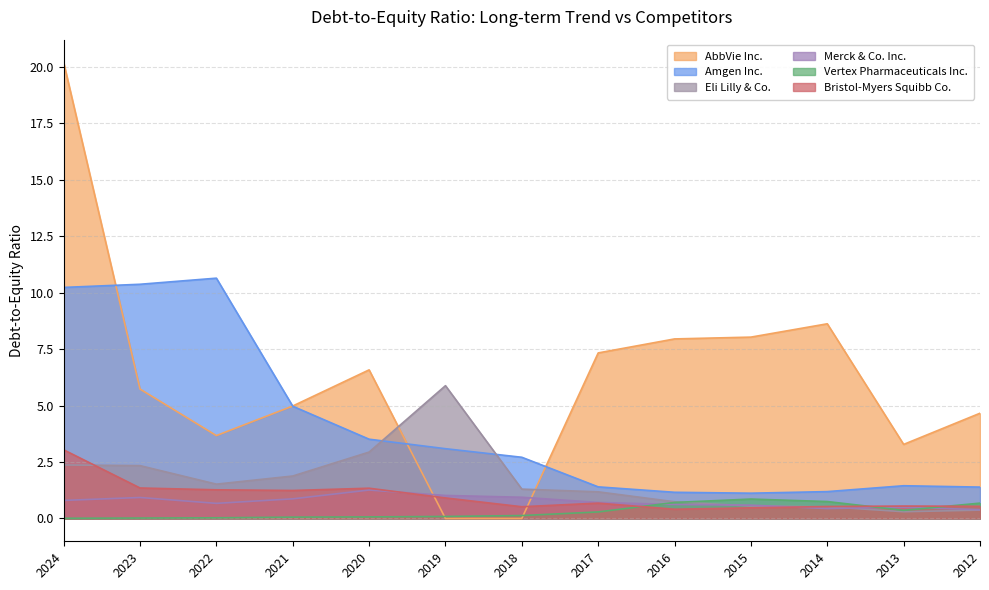

In Vertex Pharmaceuticals Inc., how many points are higher than both neighbors (excluding endpoints)?

1